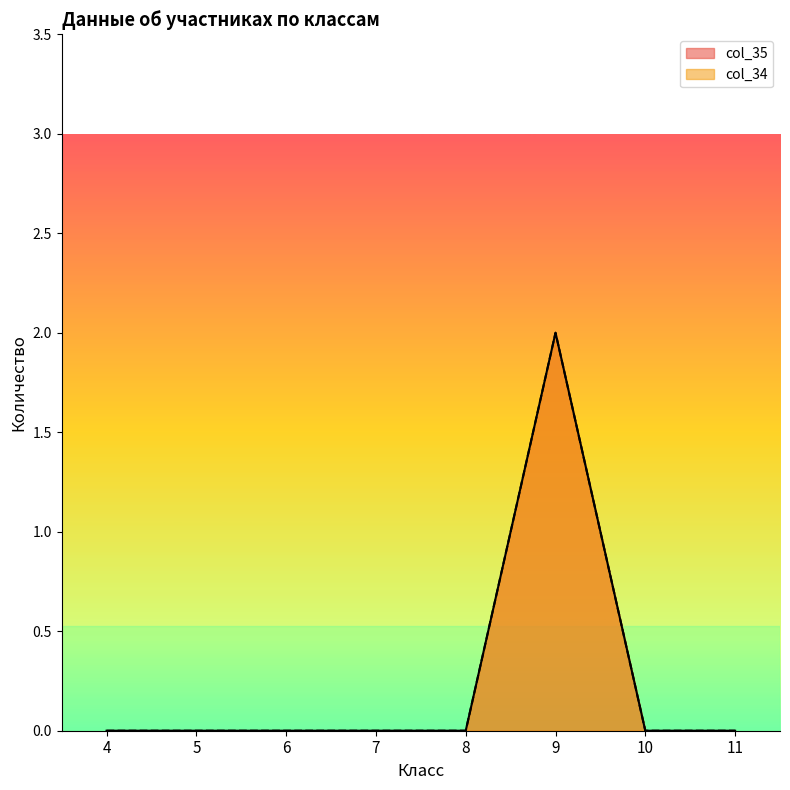

True or false: col_34 and col_35 cross at least once.

False